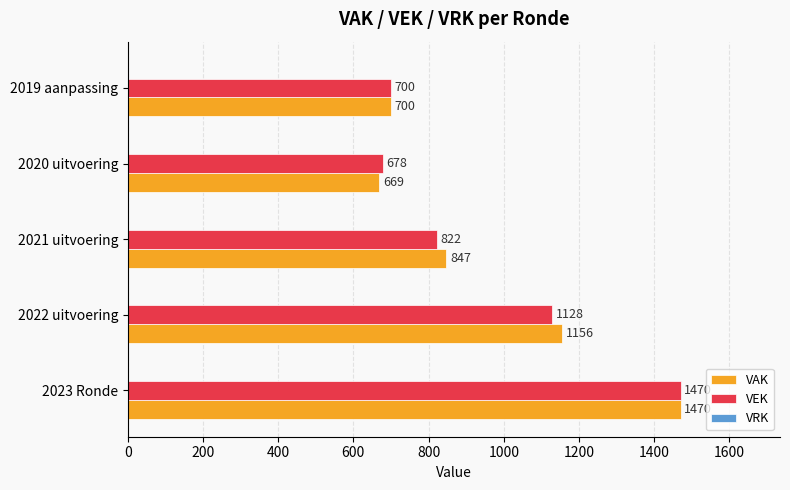

Where is VEK nearest to the value 1074?

2022 uitvoering